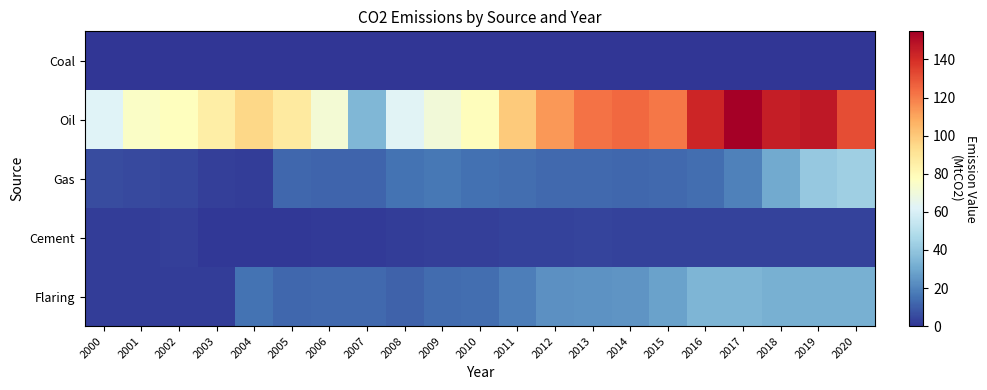

Which has a higher value, 2016 or 2014?

2016